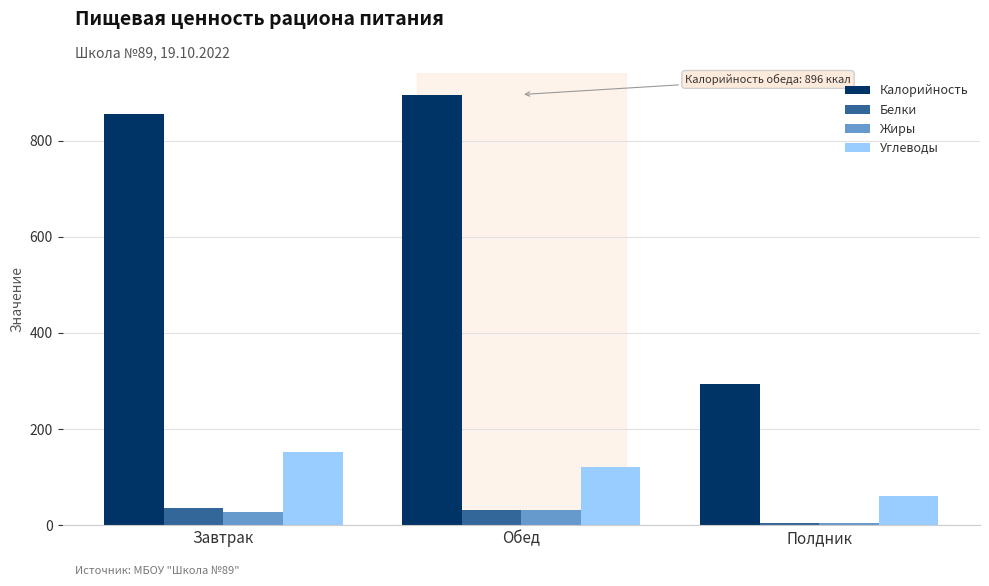

Reading left to right, what are all the values shown in this chart?

Калорийность: Завтрак=855.0	Обед=896.0	Полдник=293.0
Белки: Завтрак=36.7	Обед=31.4	Полдник=4.3
Жиры: Завтрак=26.5	Обед=32.3	Полдник=3.5
Углеводы: Завтрак=152.4	Обед=120.0	Полдник=61.4